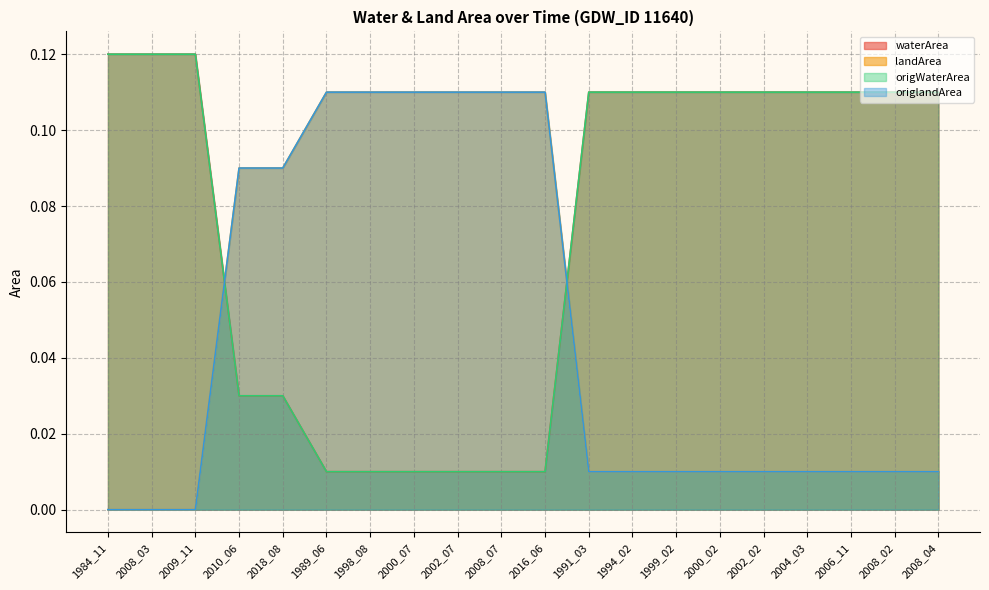

What is the label of the 17th point from the right?

2010_06